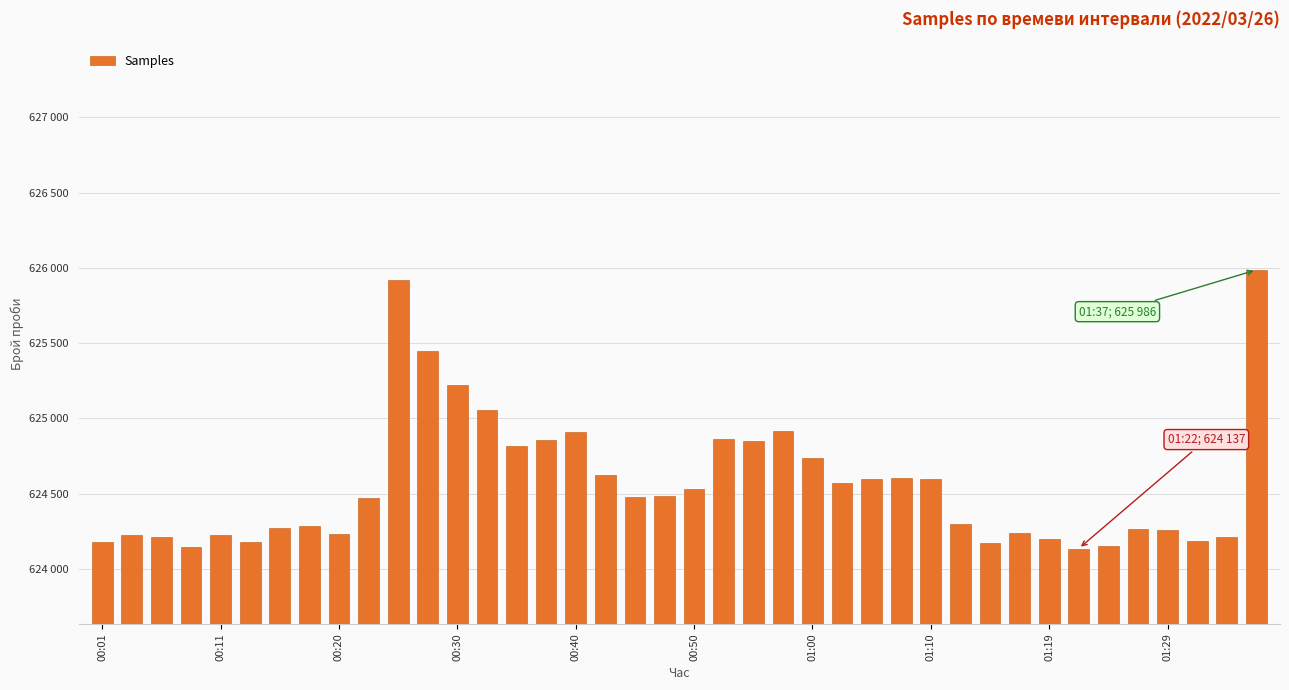

Does the chart contain any negative values?

No